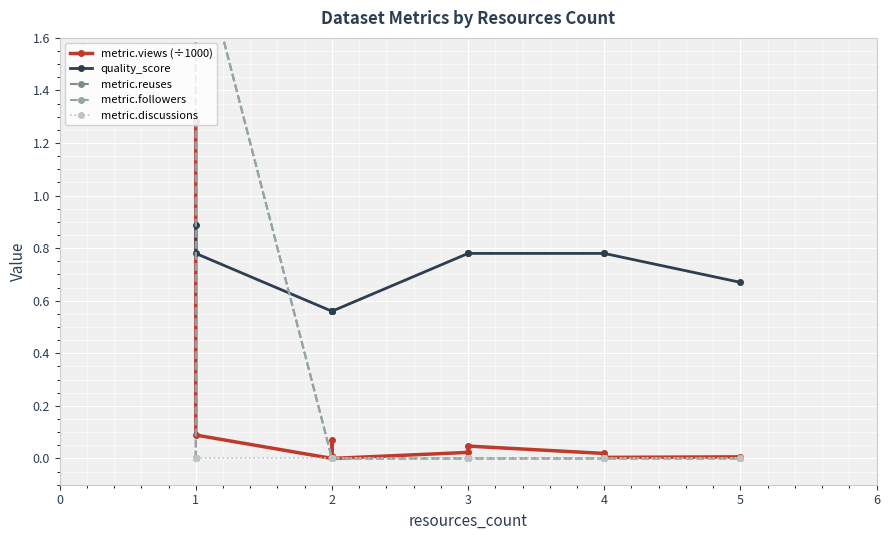

Is it true that metric.reuses equals 0.0 at 2?

True